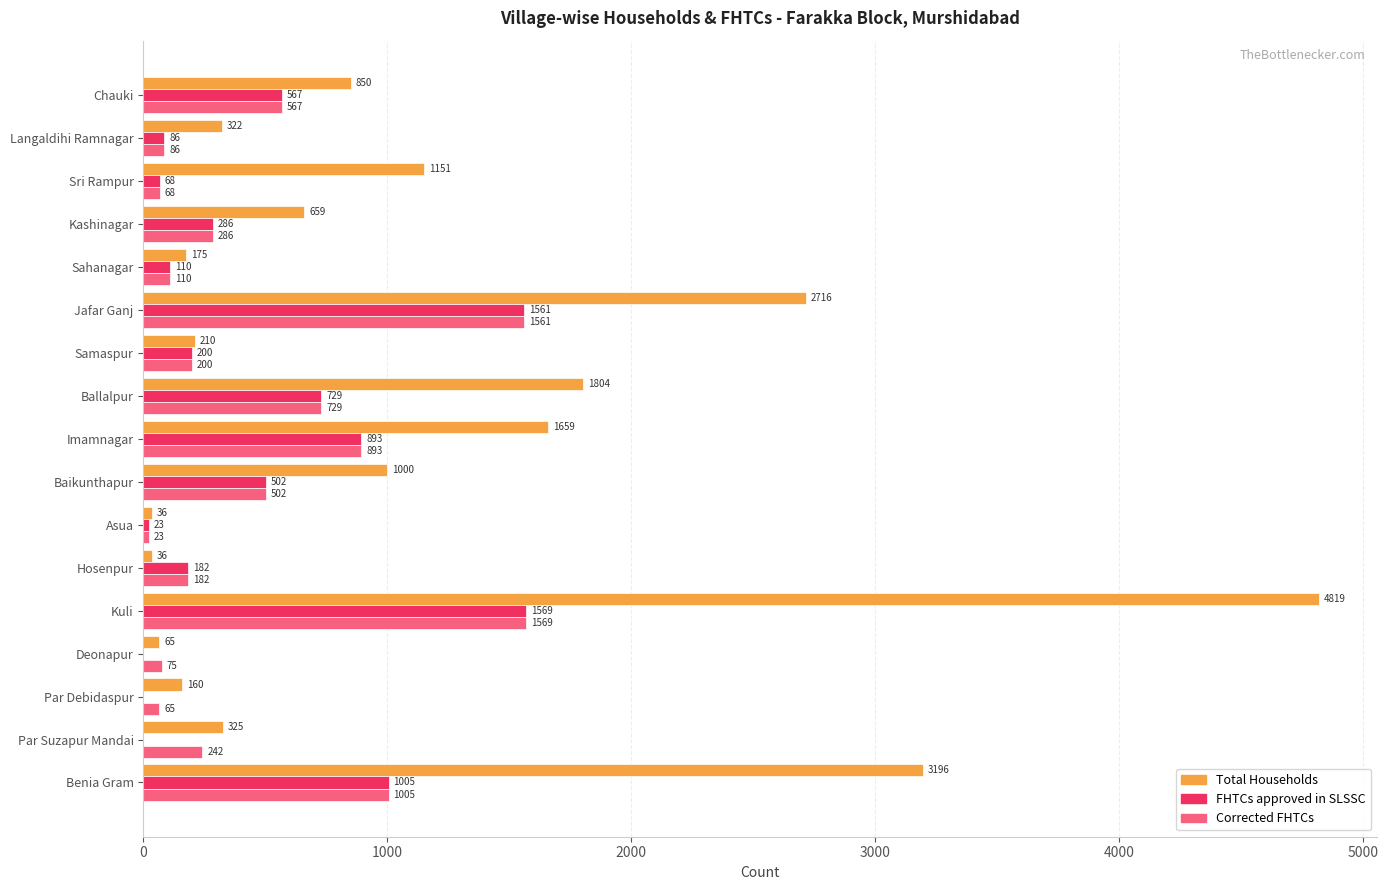

What is the sum of all Total Households values?

19183